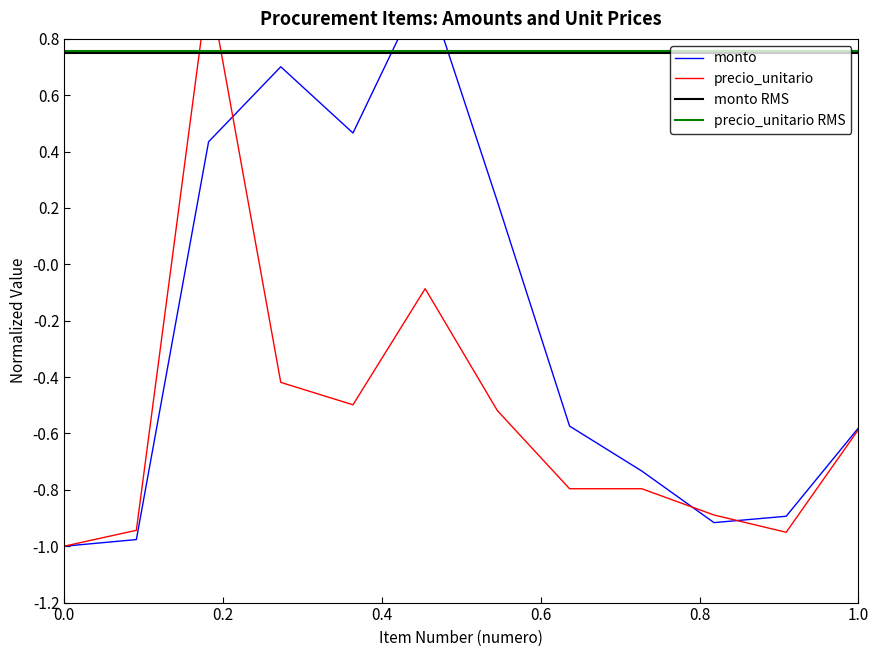

What is the difference between the monto values at 1 and 9?

0.3